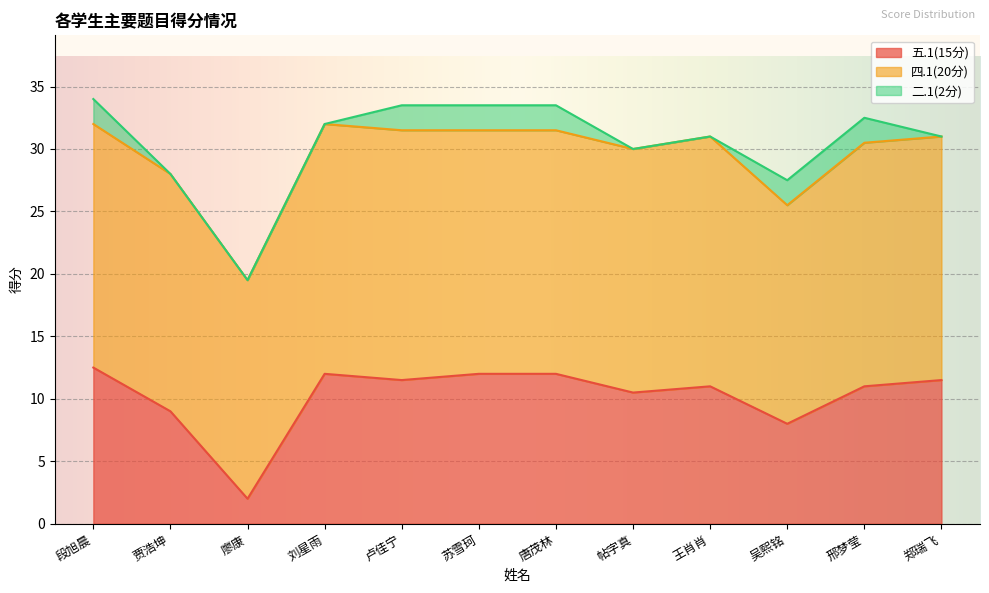

Between 卢佳宁 and 郑瑞飞, which series saw the biggest shift?

二.1(2分)